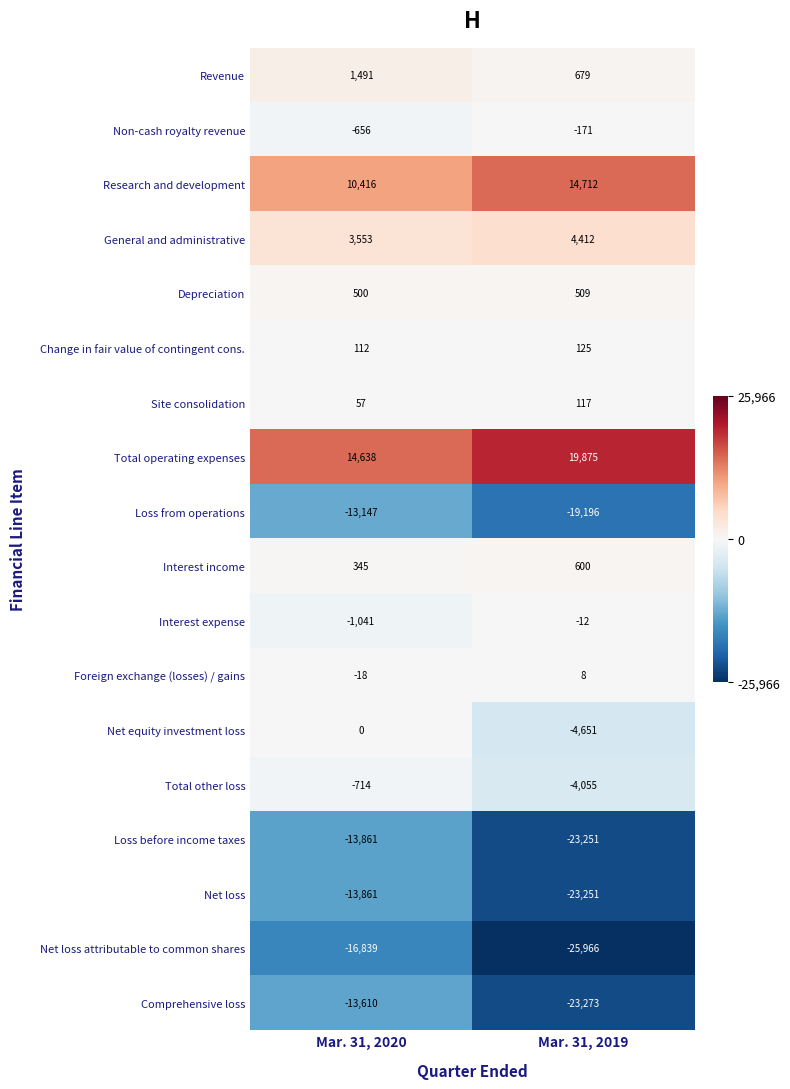

Which series has the largest range (max minus min)?

Comprehensive loss